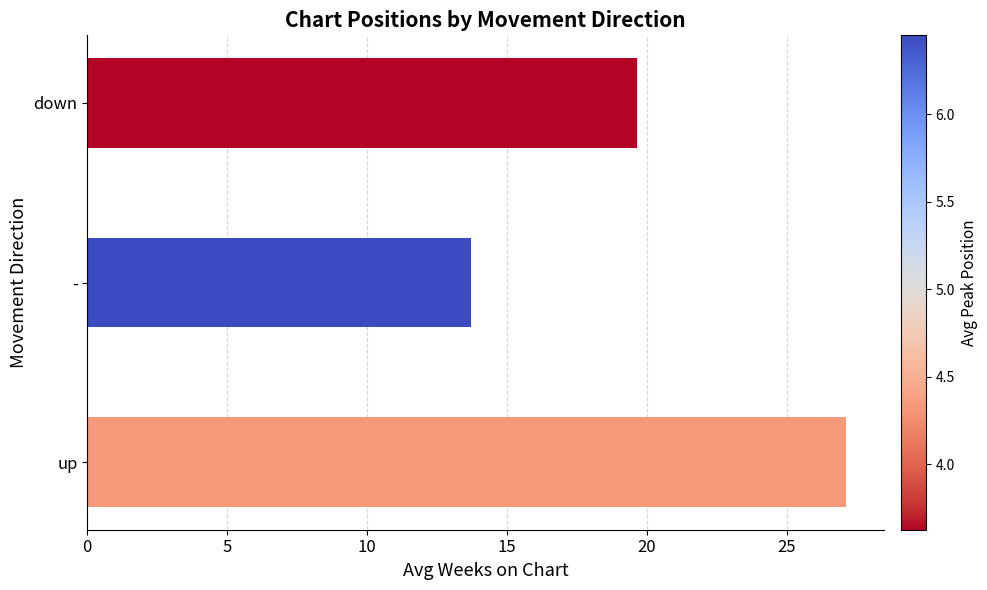

True or false: the data shows 19.6 at down.

True